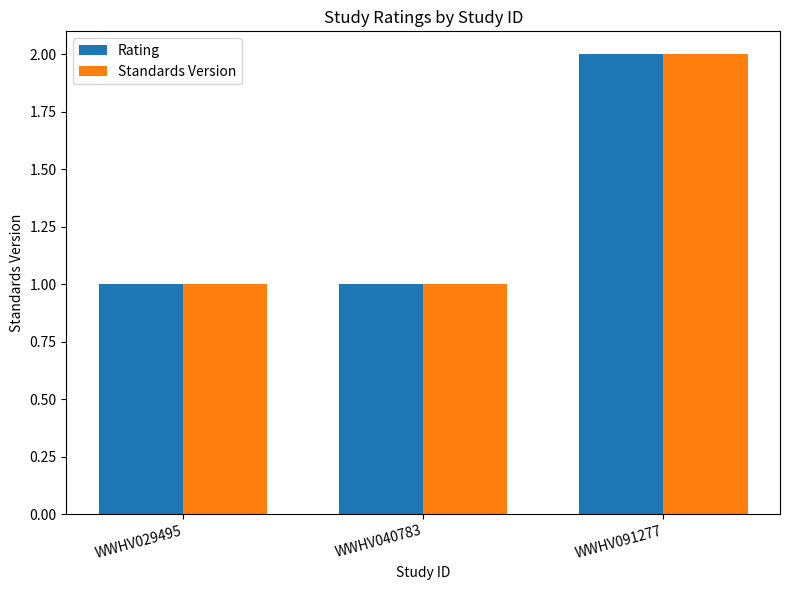

Reading left to right, what are all the values shown in this chart?

Rating: 1	1	2
Standards Version: 1	1	2